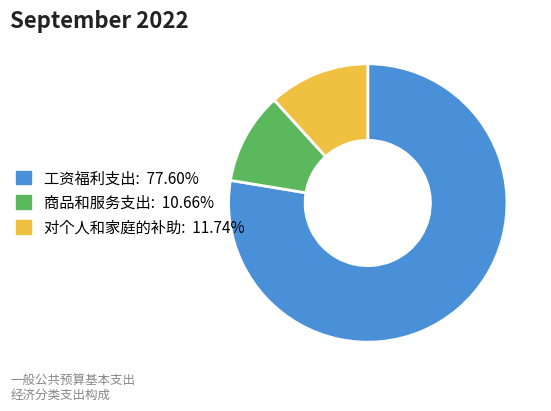

Does any single category account for the majority?

Yes